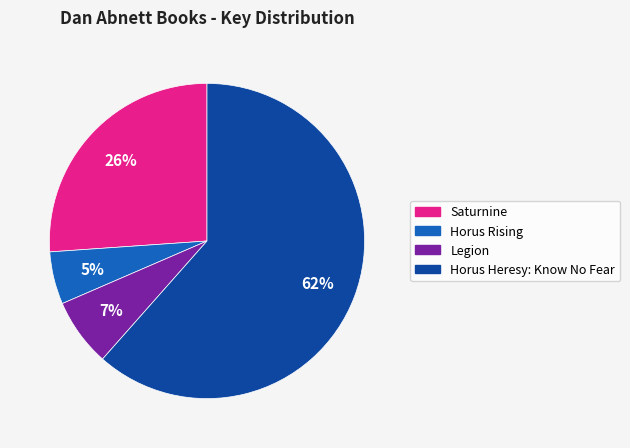

Count the number of slices in the pie.

4